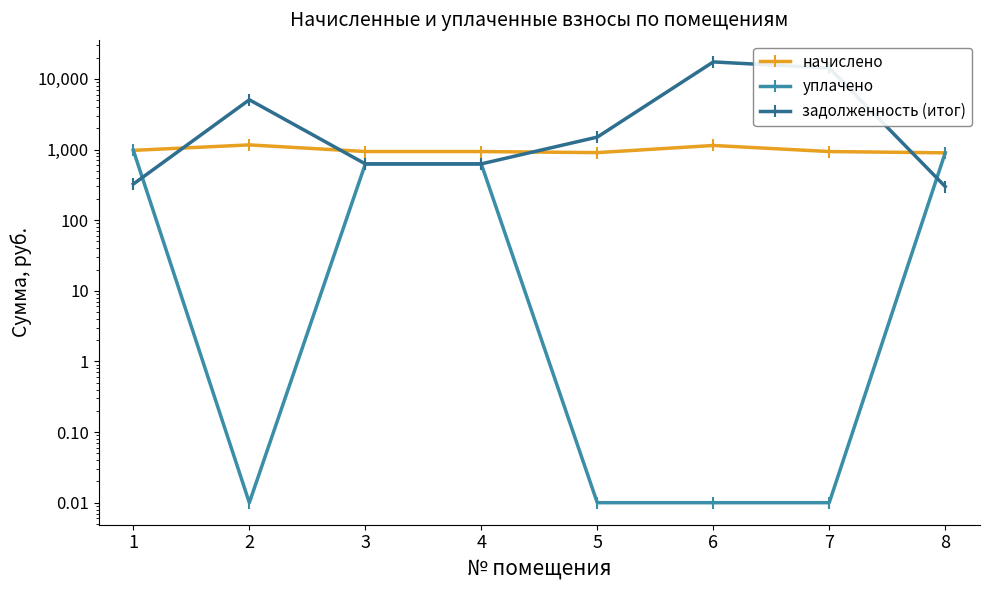

At which label is уплачено closest to 487?

3